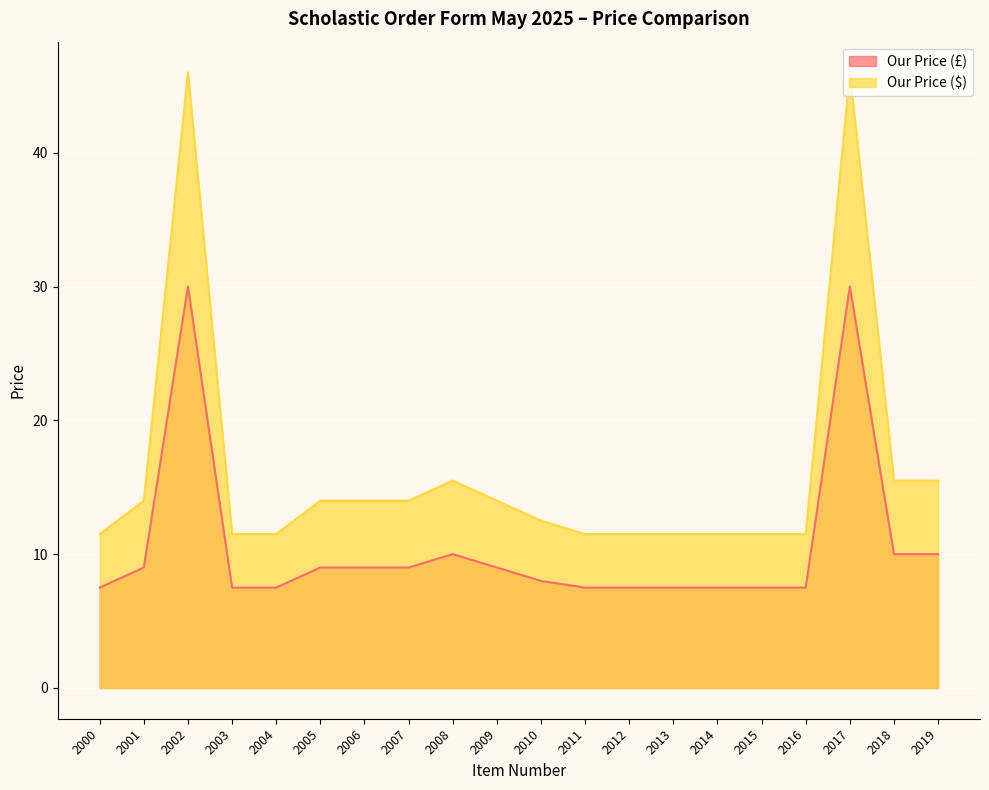

How many distinct data groups are displayed?

2